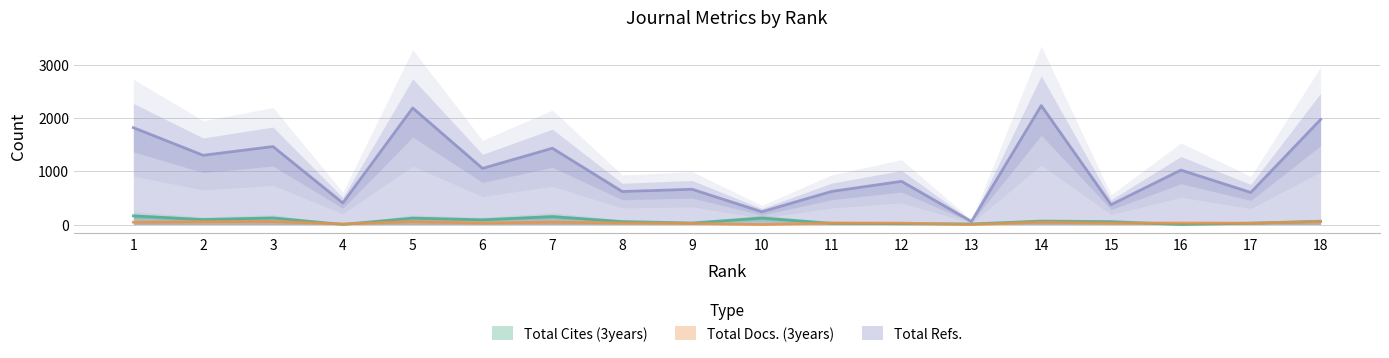

True or false: Total Cites (3years) and Total Docs. (3years) cross at least once.

True